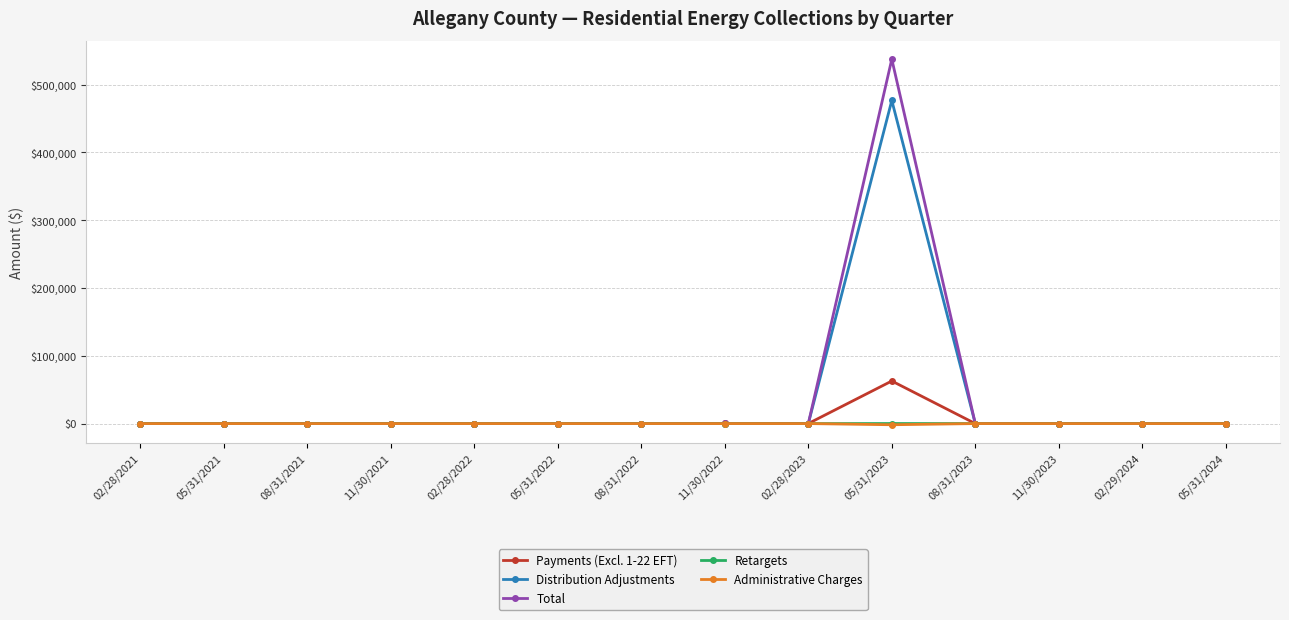

Does the chart have visible grid lines?

Yes